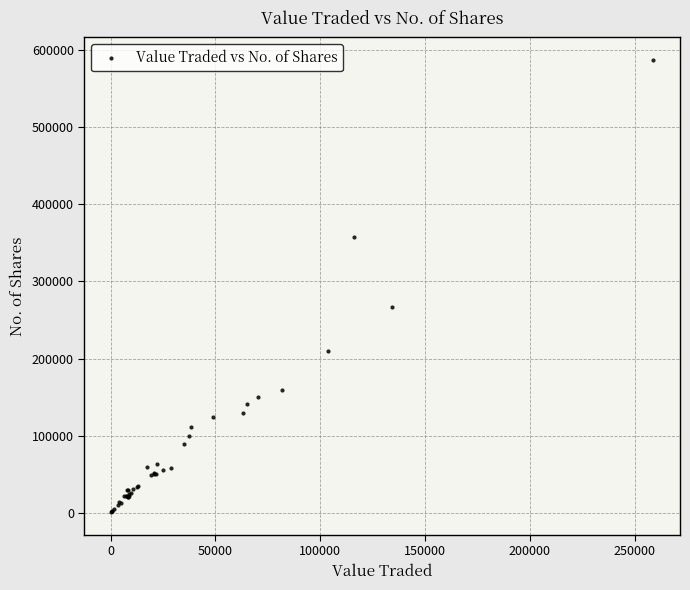

What Y value in the scatter plot is closest to 294040?

267495